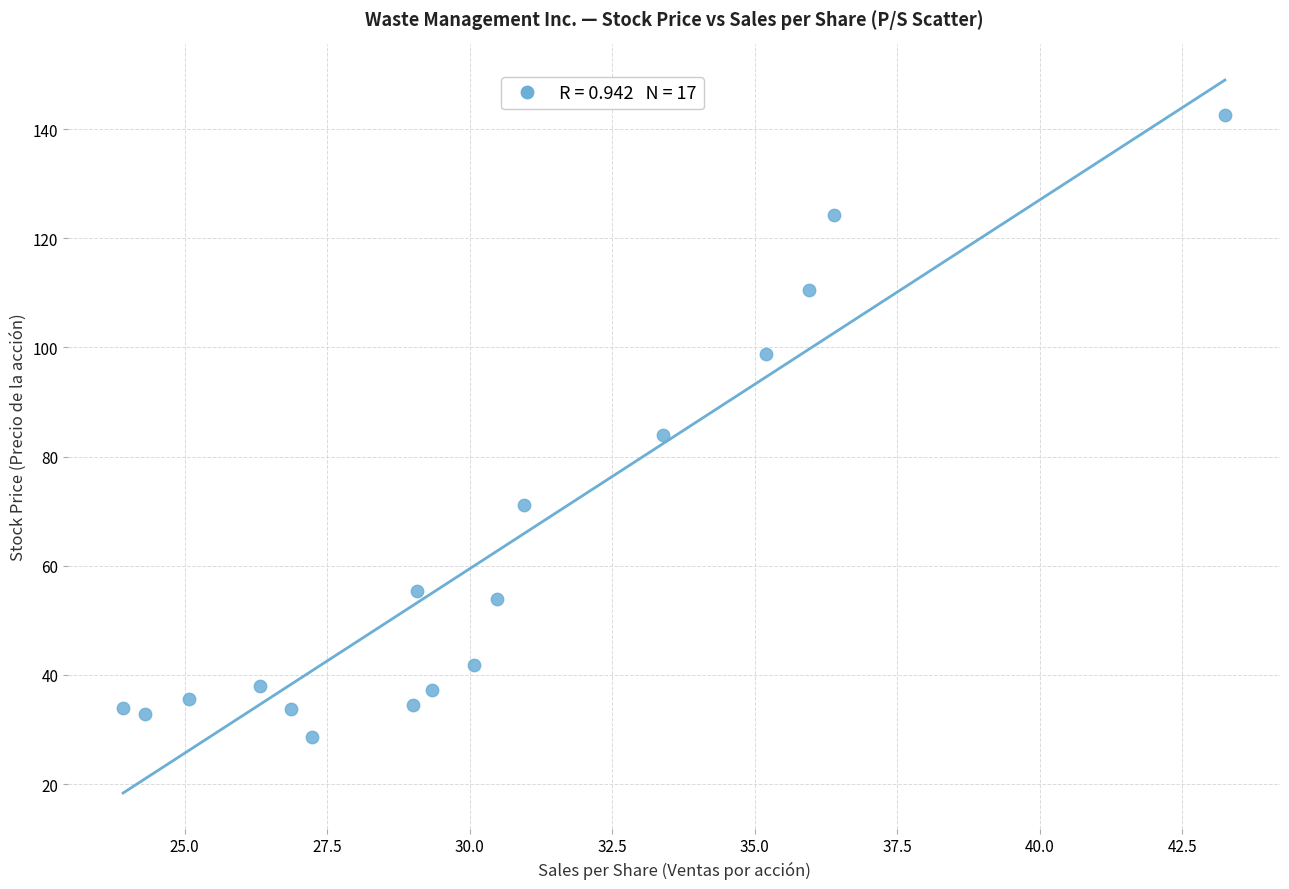

What is the range of X values (max minus min)?

19.3